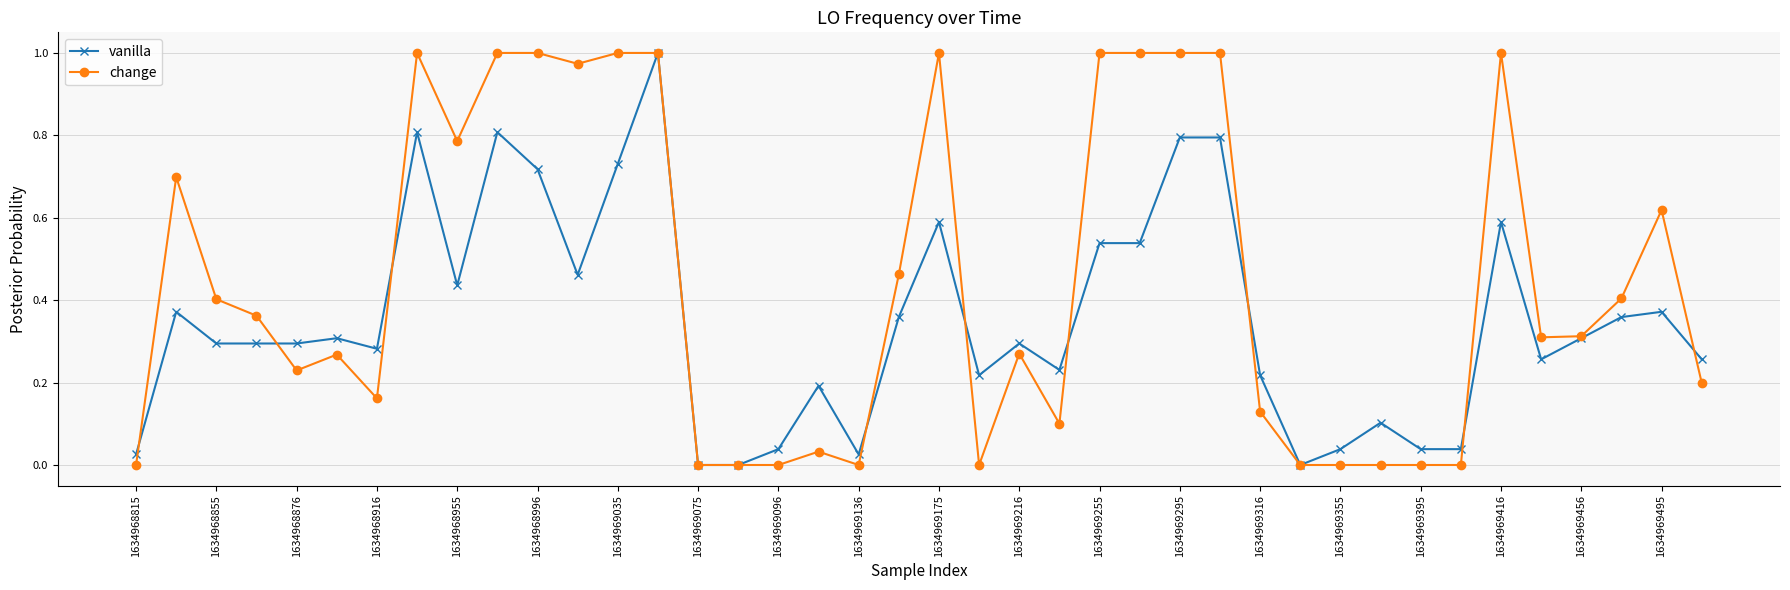

Which series has the largest total across all categories?

change